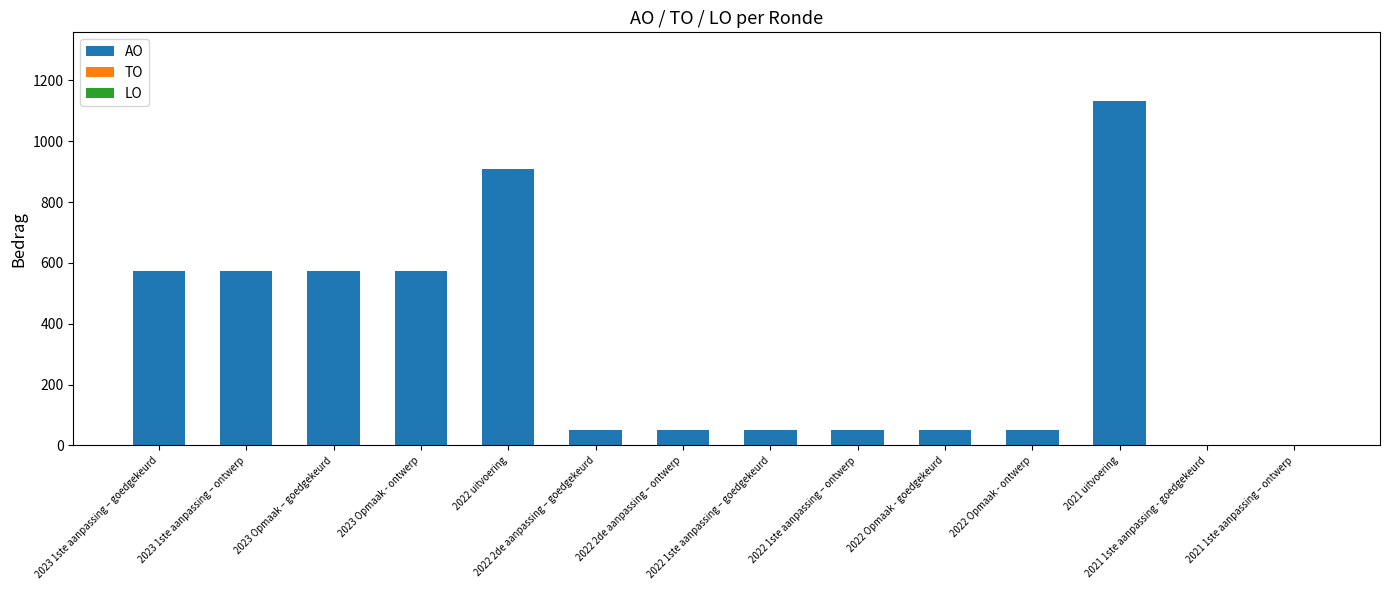

What is the maximum value shown in the chart?

1132